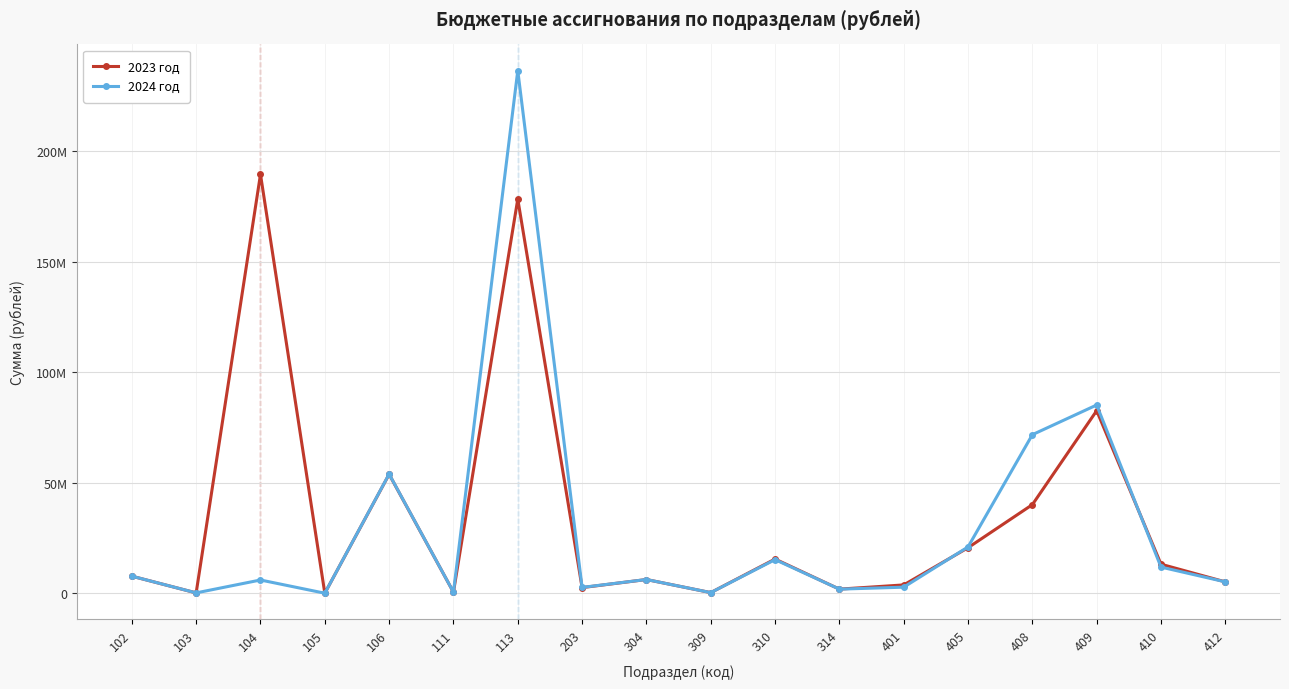

What is the maximum value for 2024 год?

236445136.8